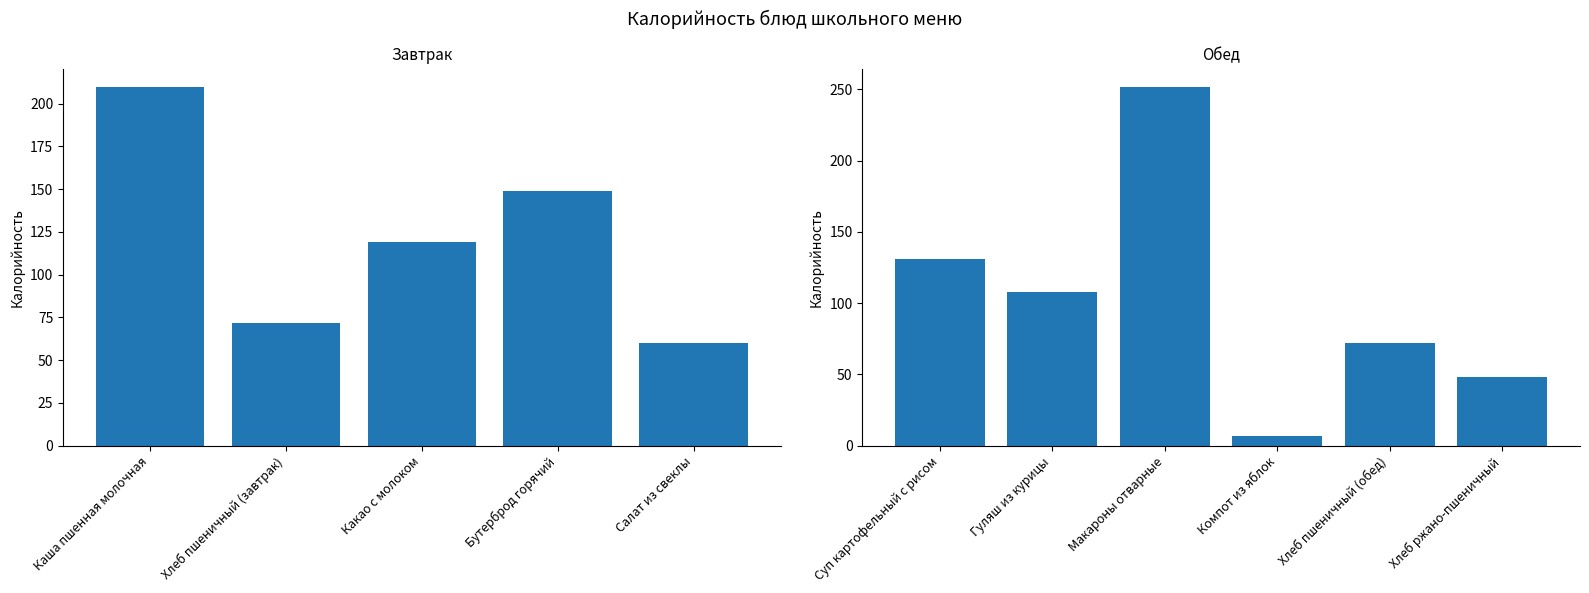

How many bars are there in total?

11